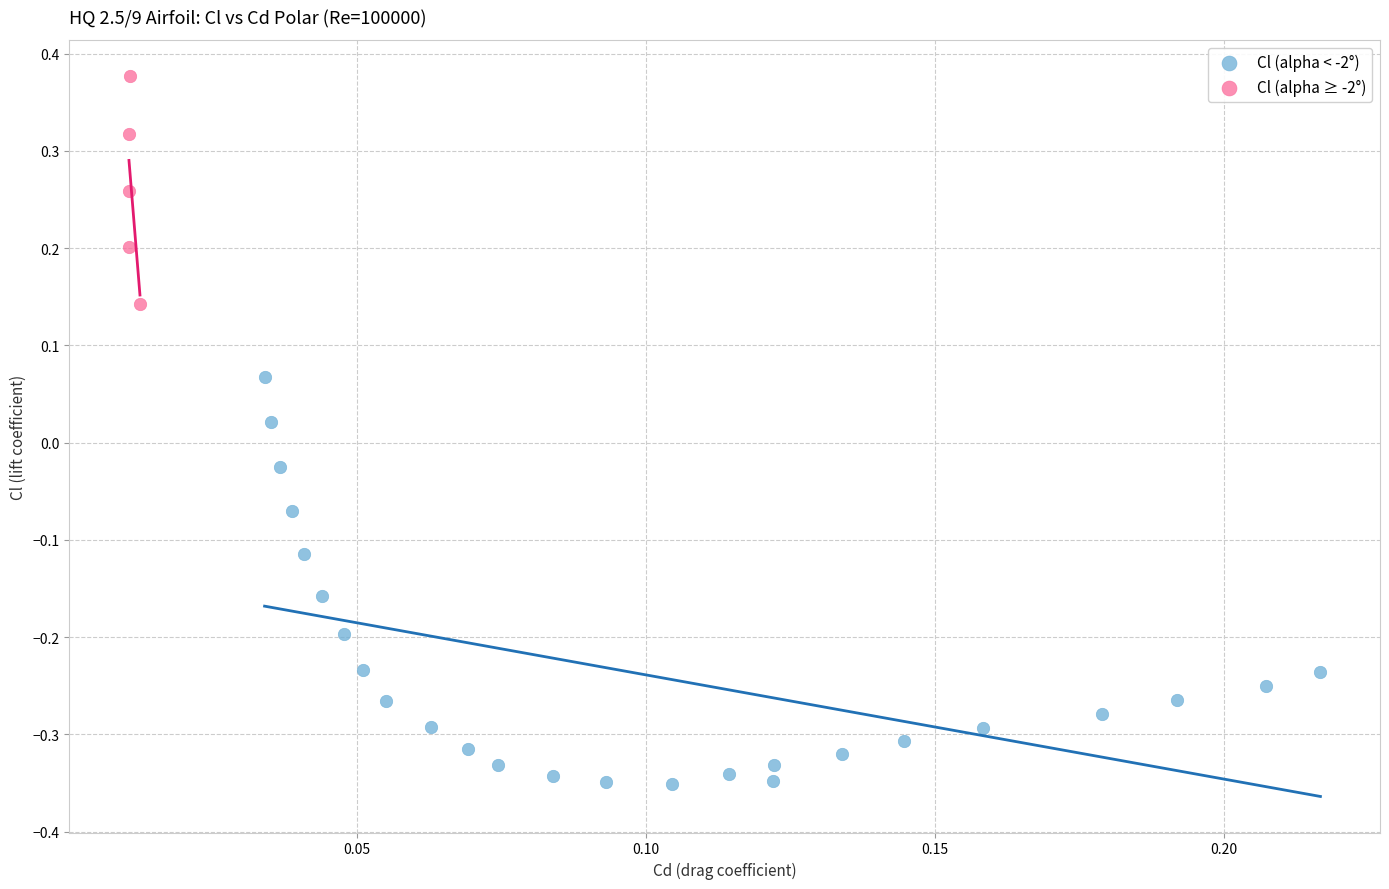

Which series contains the lowest Y value?

Cl (alpha < -2°)